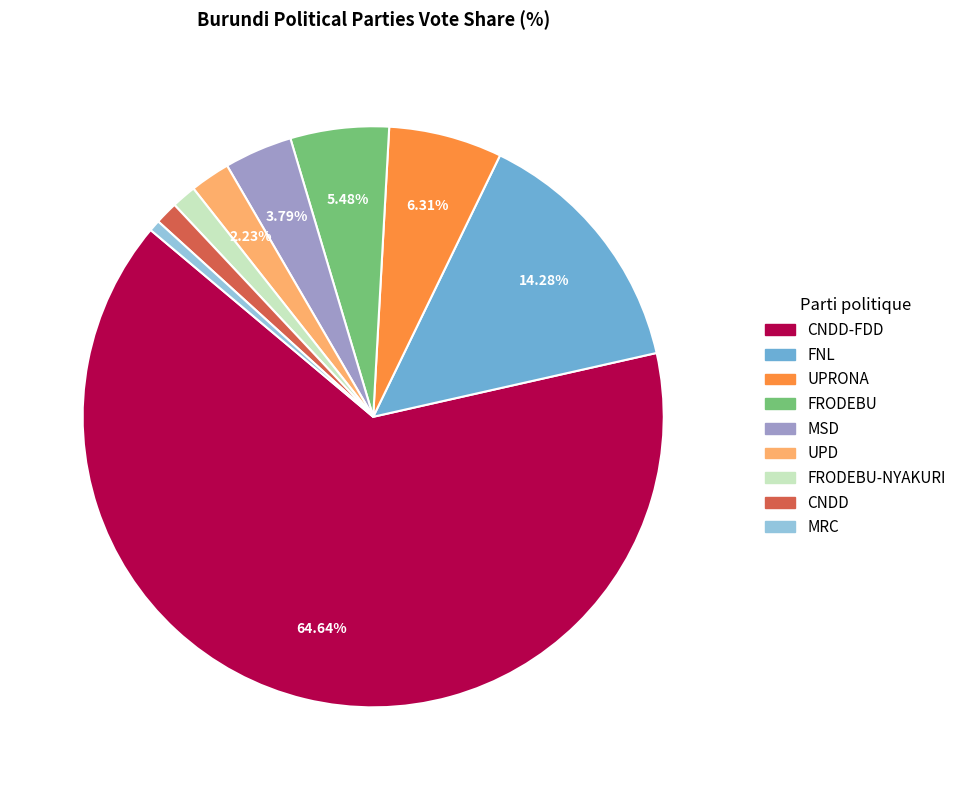

Does any single category account for the majority?

Yes